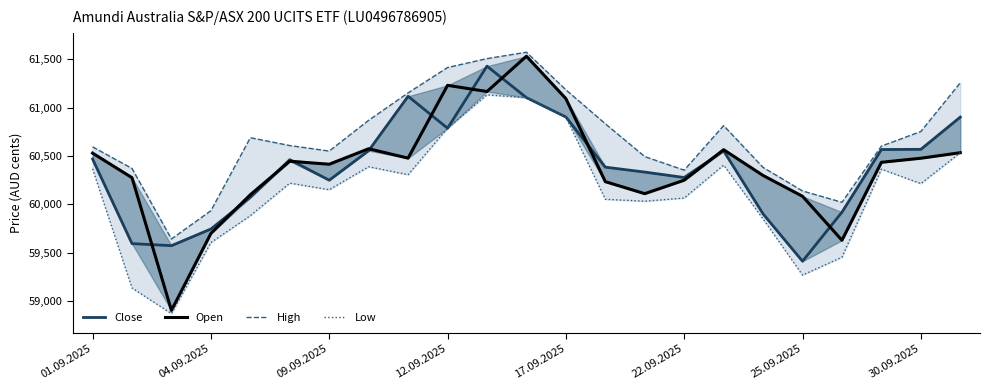

What is the total value across all series at 20?

241968